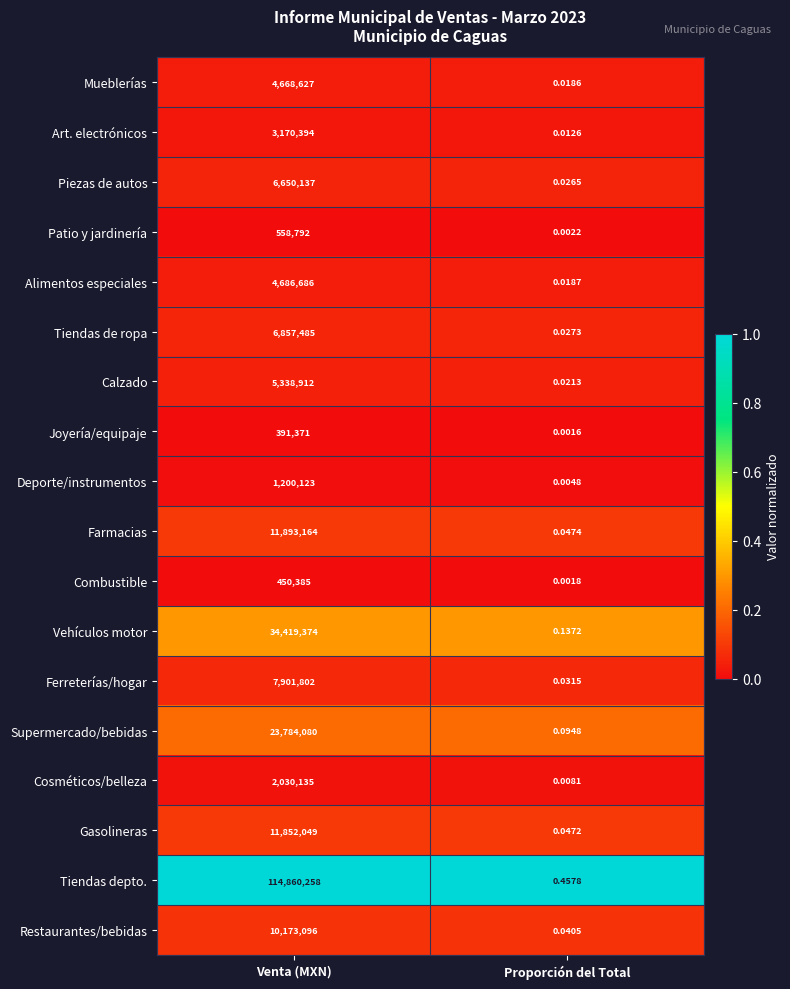

At how many categories does at least one series exceed 0?

2